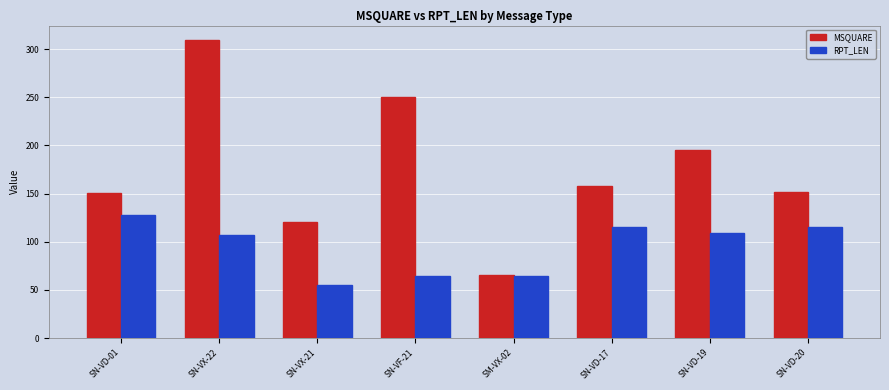

List the series in order of their overall mean, highest first.

MSQUARE, RPT_LEN